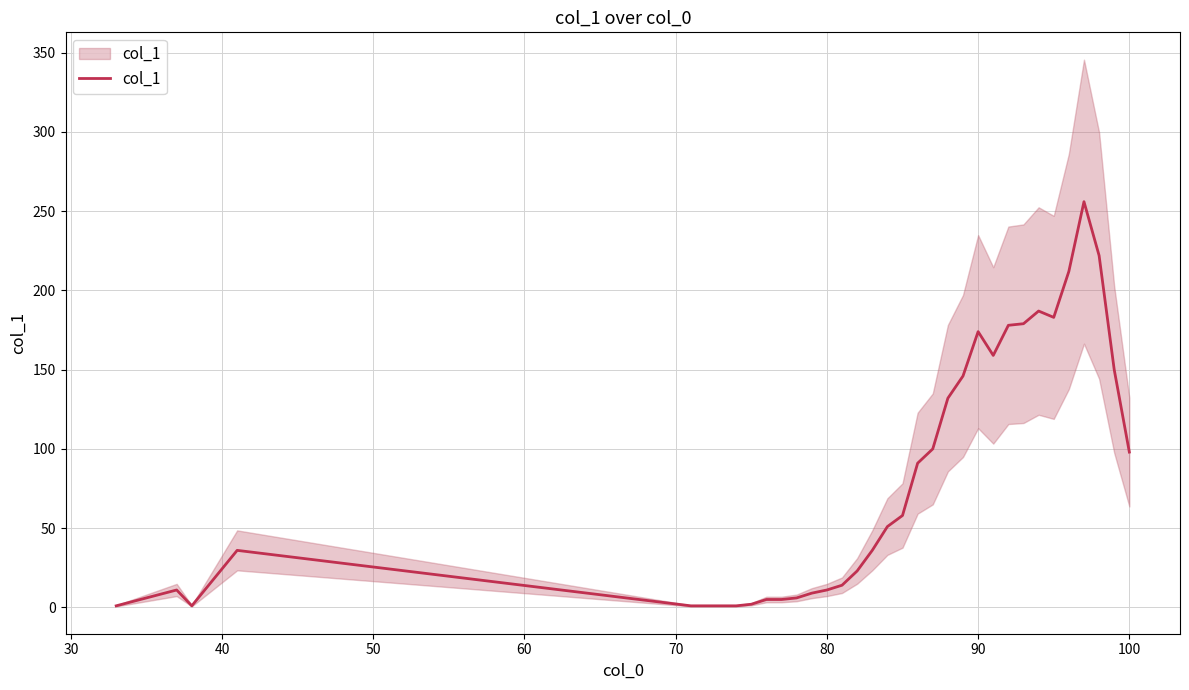

How many lines are shown in the chart?

1